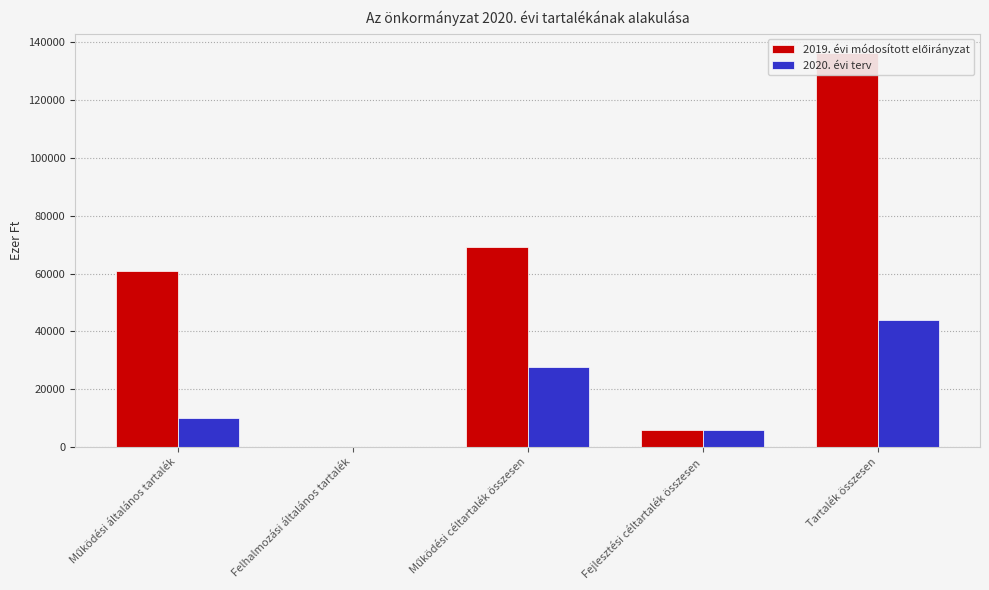

What is the difference between the maximum and minimum values in the 2020. évi terv series?

43808